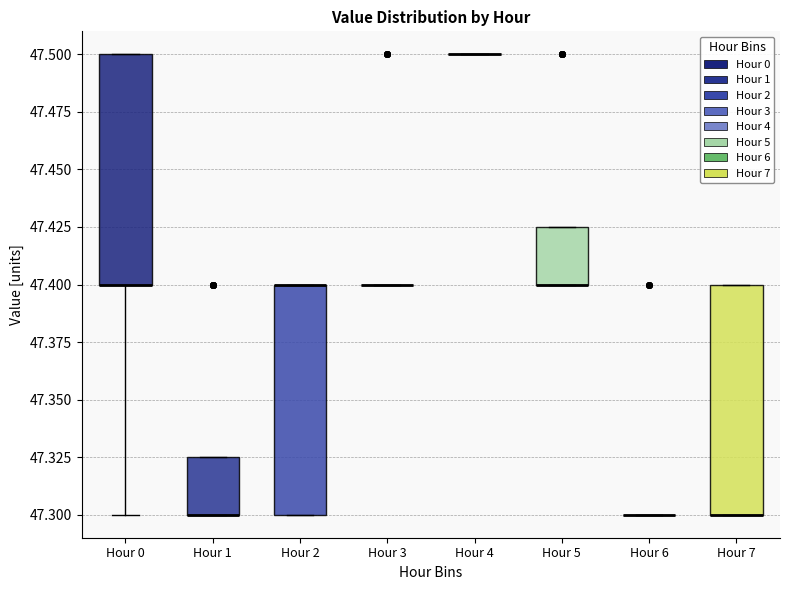

Where is the lower edge of the box for Hour 7 on the y-axis? The values are not printed on the chart, so give them approximately, as read against the axis.

47.300